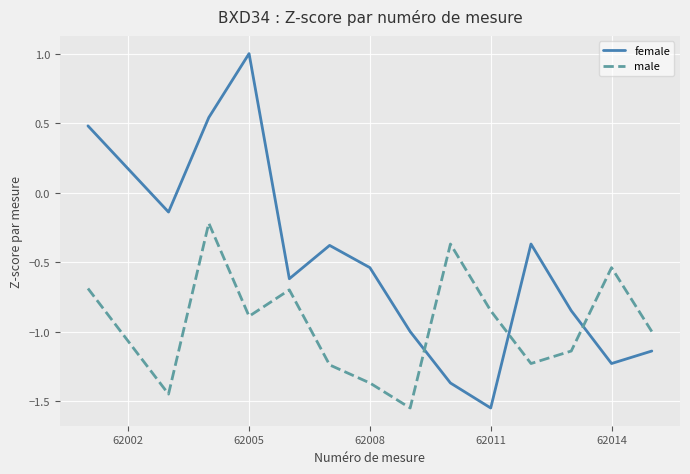

What is the greatest value displayed?

1.0